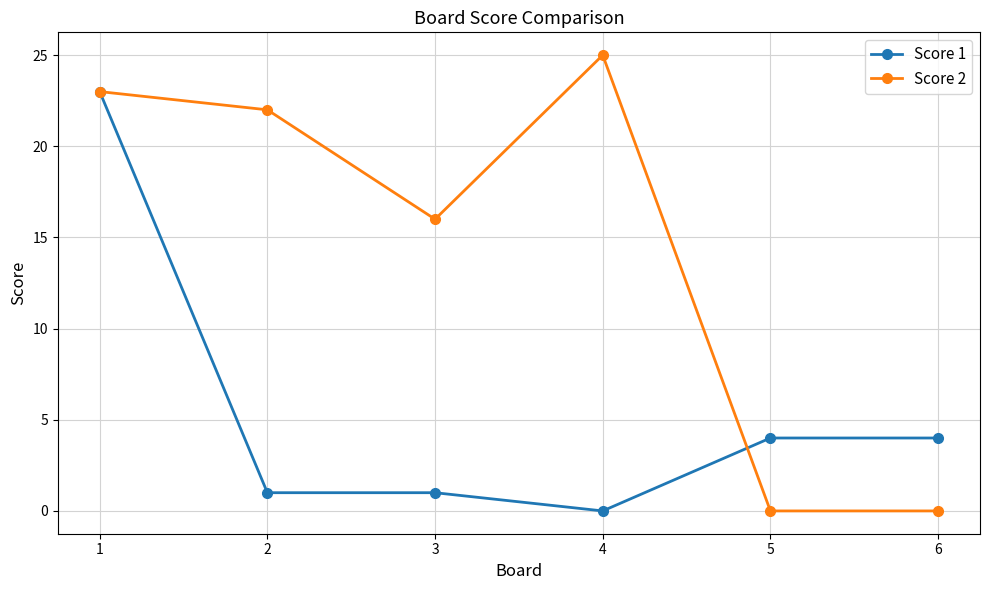

Does the chart have visible grid lines?

Yes